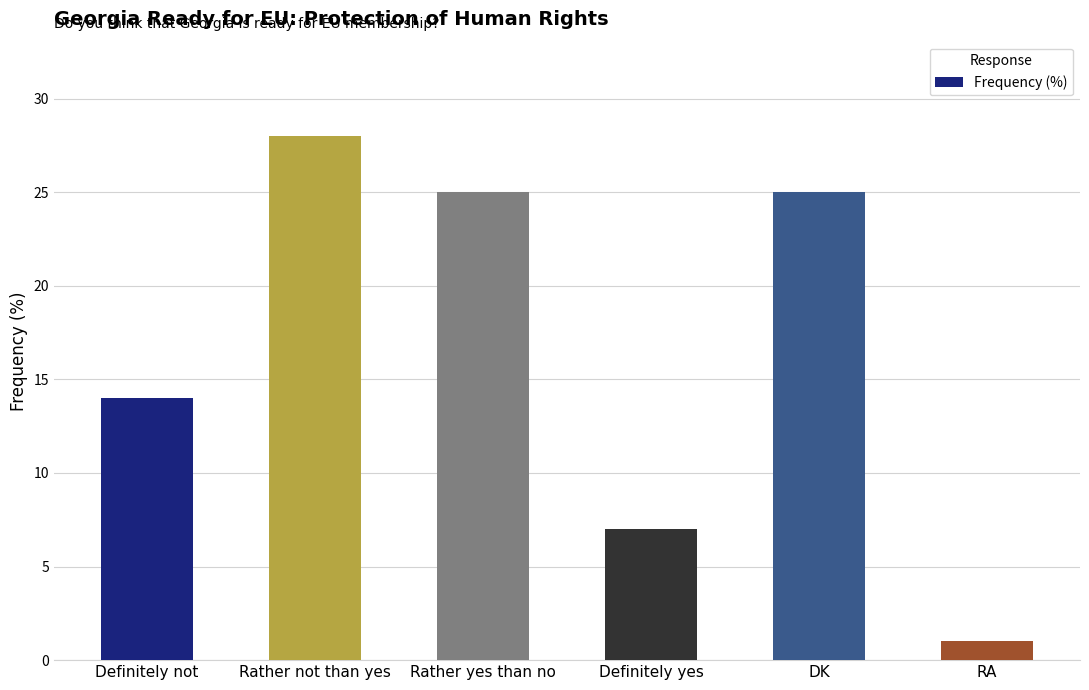

What is the minimum value shown in the chart?

1